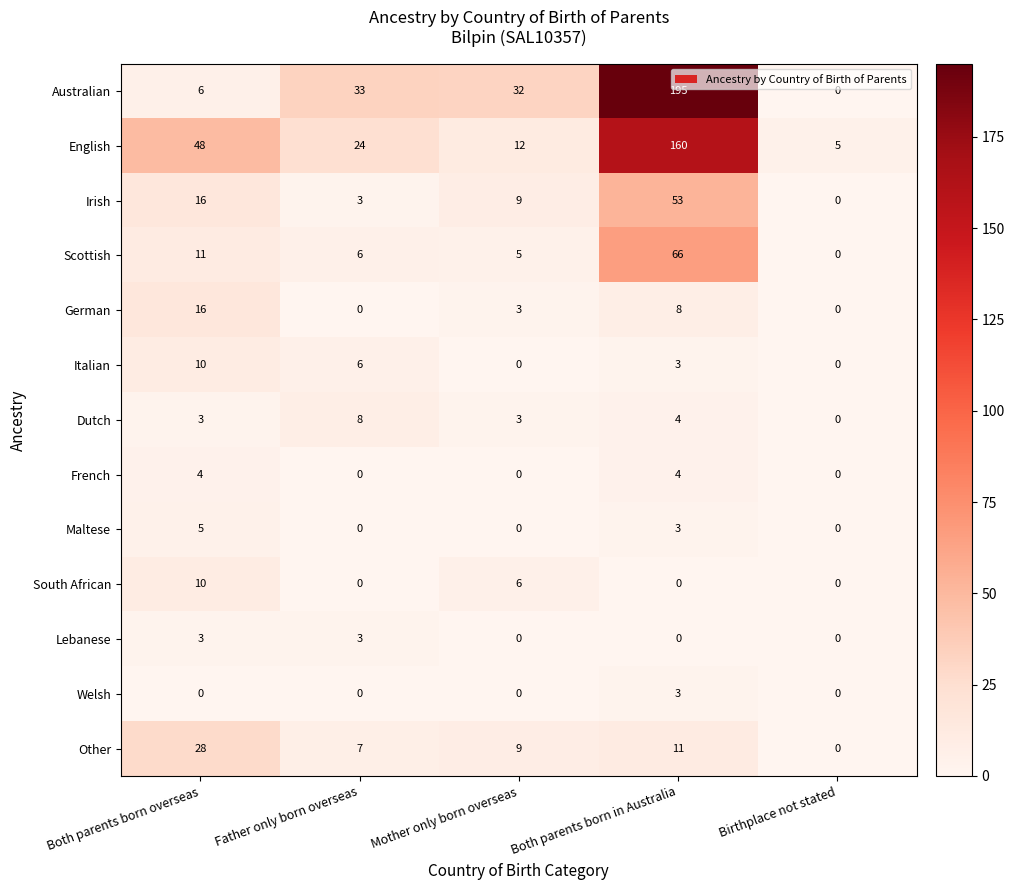

Which series changed the most between Father only born overseas and Both parents born in Australia?

Australian